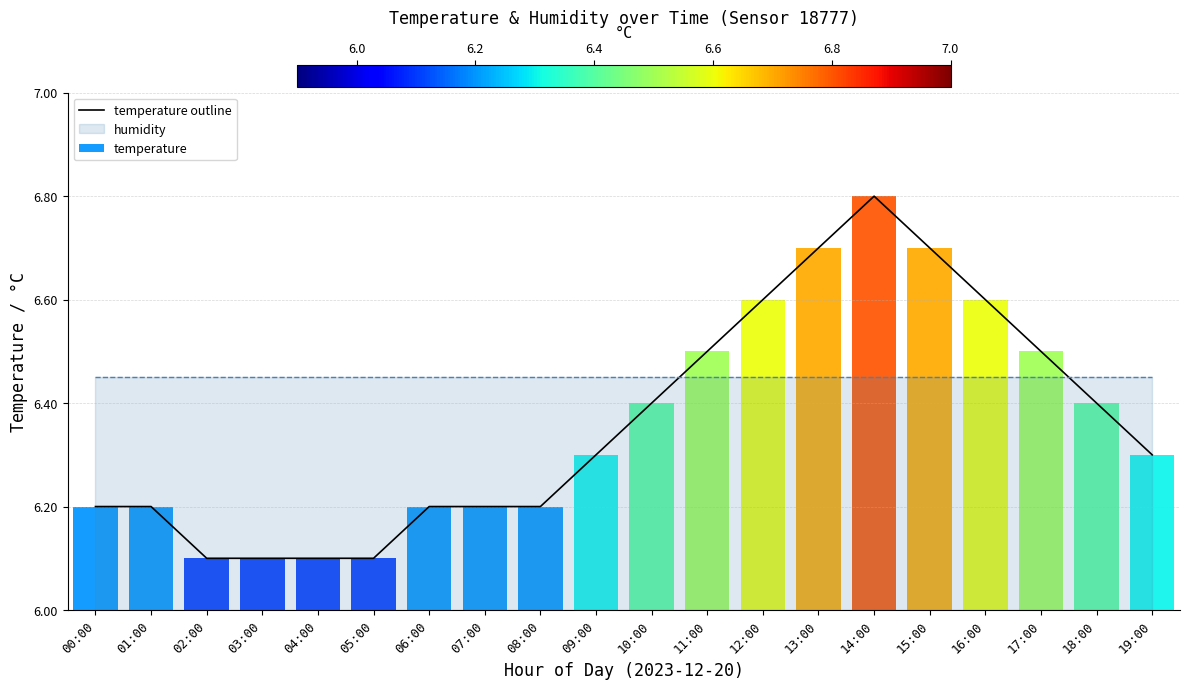

At which category does the chart reach its peak across all series?

14:00